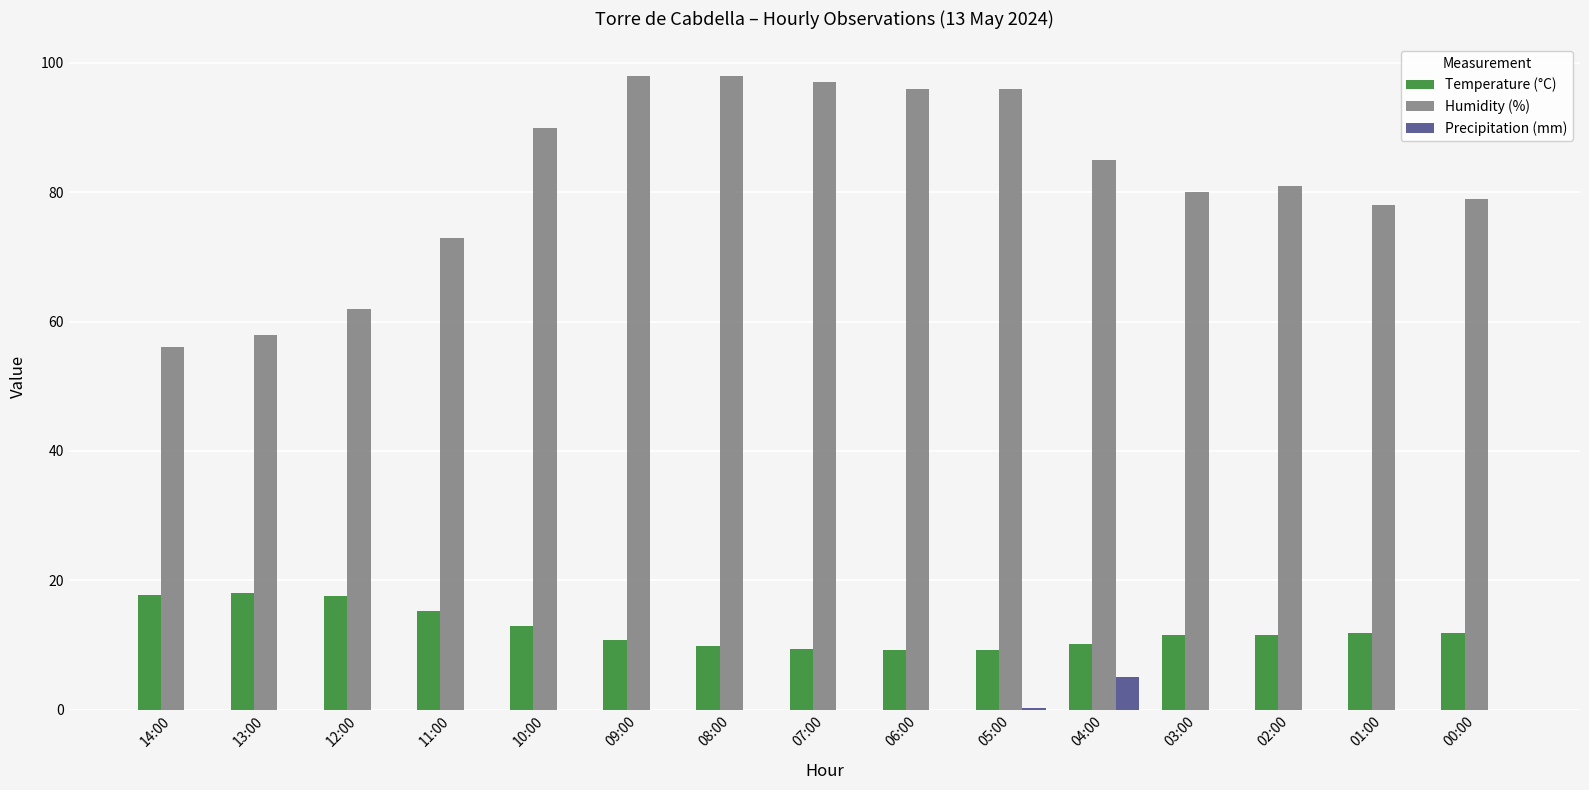

What are all the series names shown in the legend?

Temperature (°C), Humidity (%), Precipitation (mm)